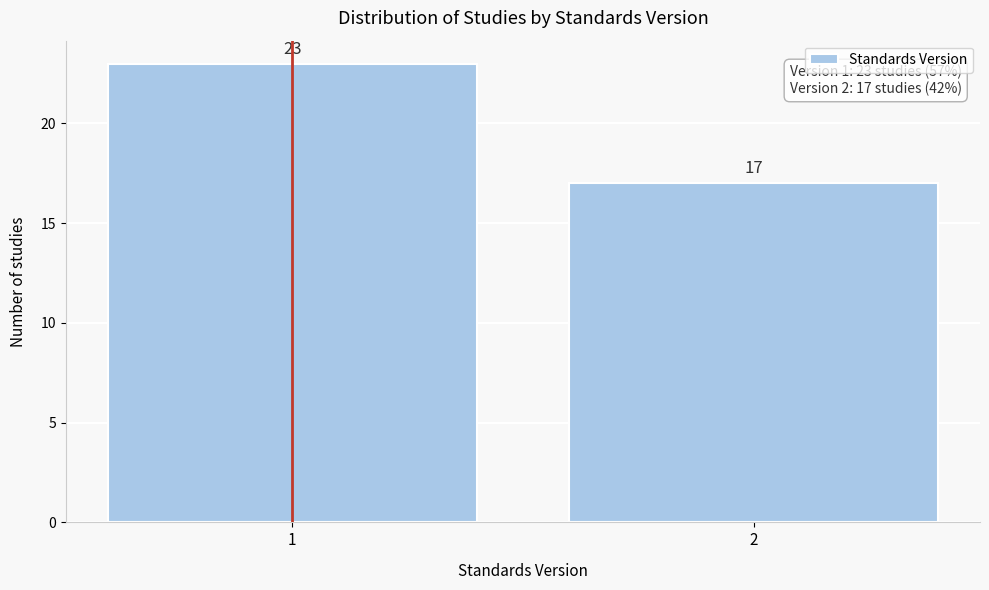

Reading left to right, transcribe all the data shown in this chart.

1=23	2=17